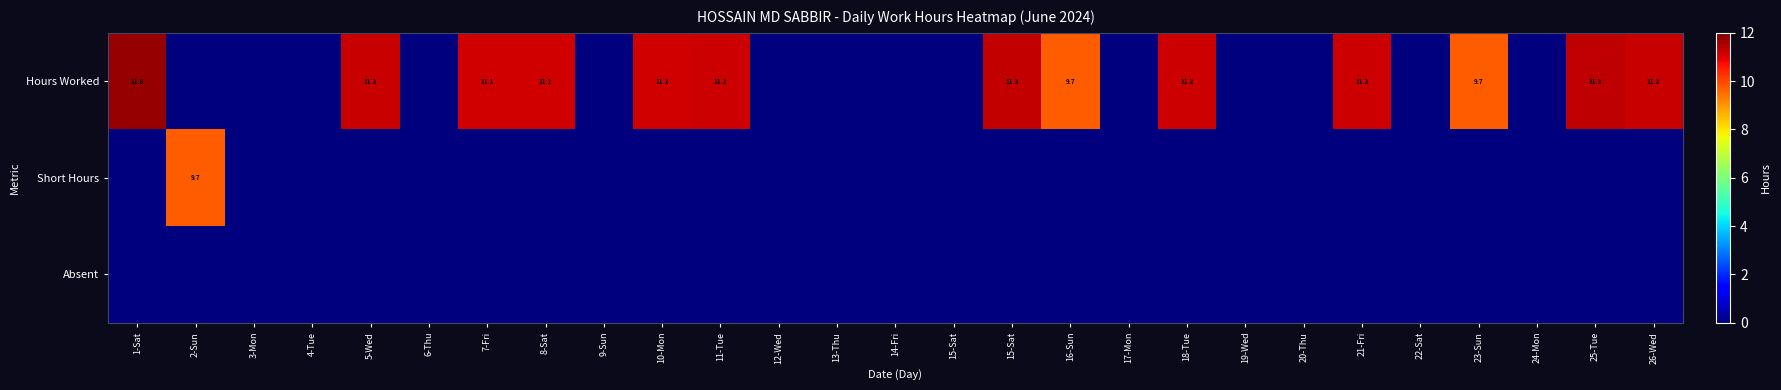

Which has a higher value, 7-Fri or 18-Tue?

18-Tue